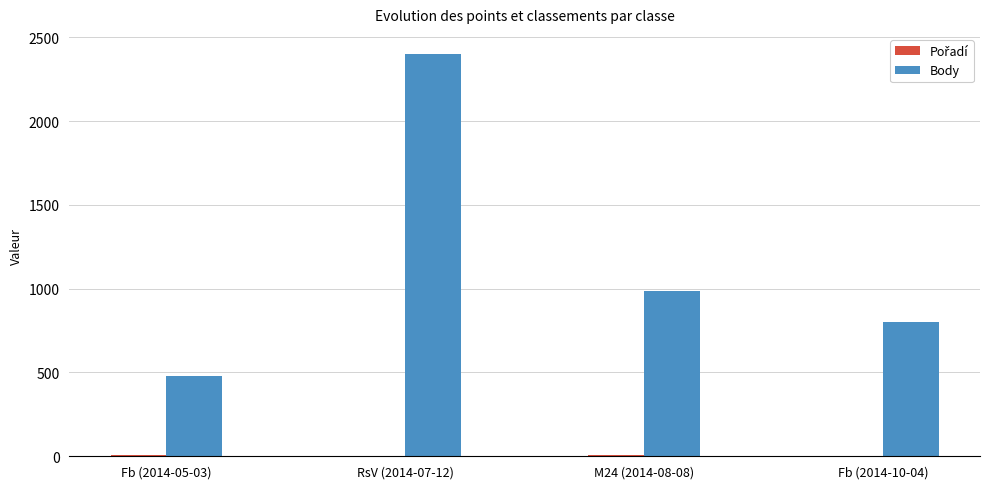

The Body series shows 989 at M24 (2014-08-08). True or false?

True